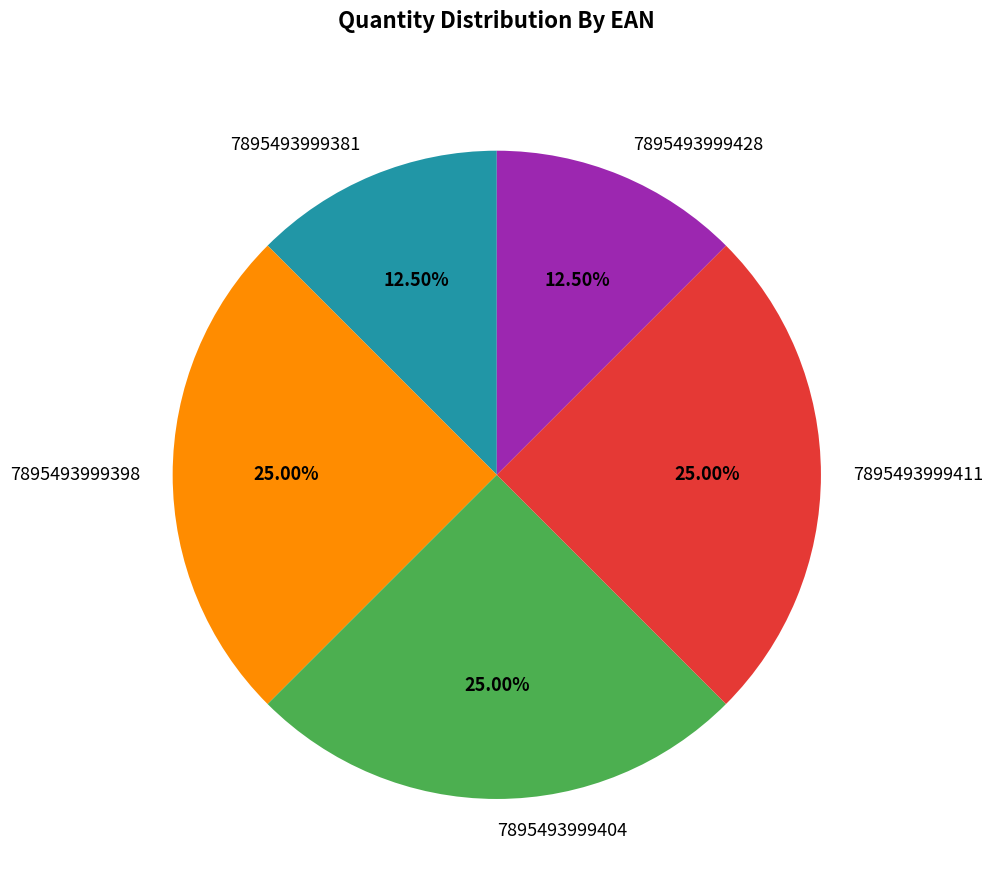

True or false: 7895493999398 accounts for 33% of the total.

False